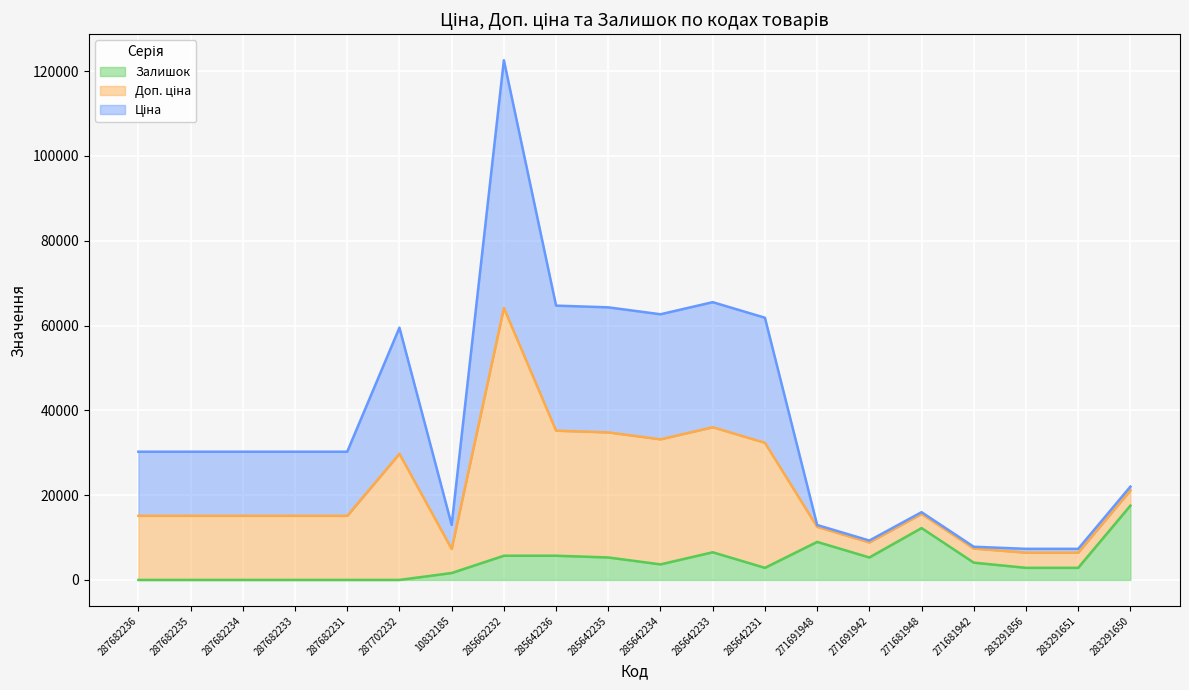

In Ціна, how many points are higher than both neighbors (excluding endpoints)?

4